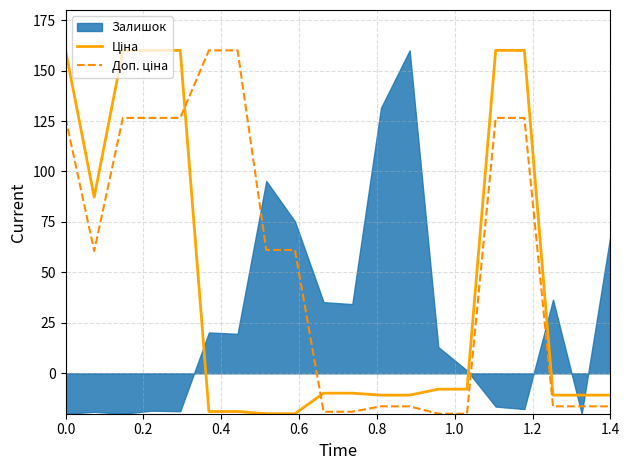

How many data points in Ціна are above -9?

9